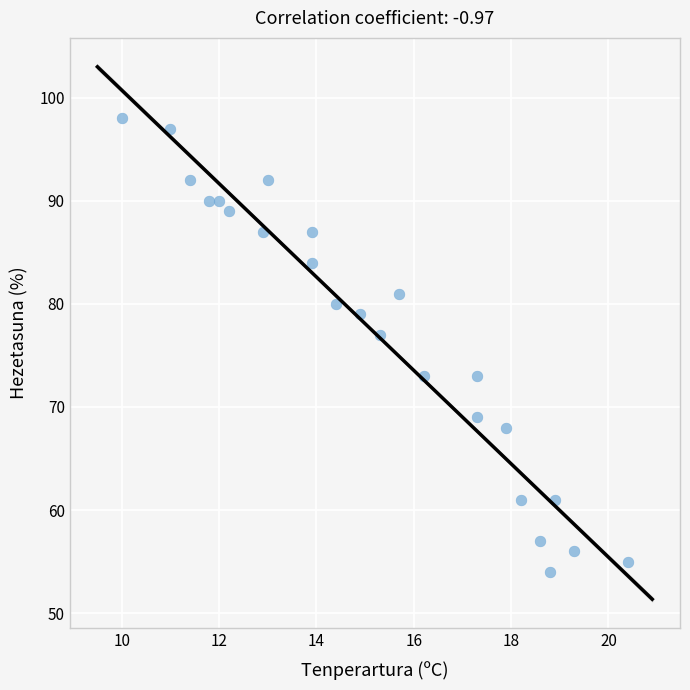

What Y value in the scatter plot is closest to 76?

77